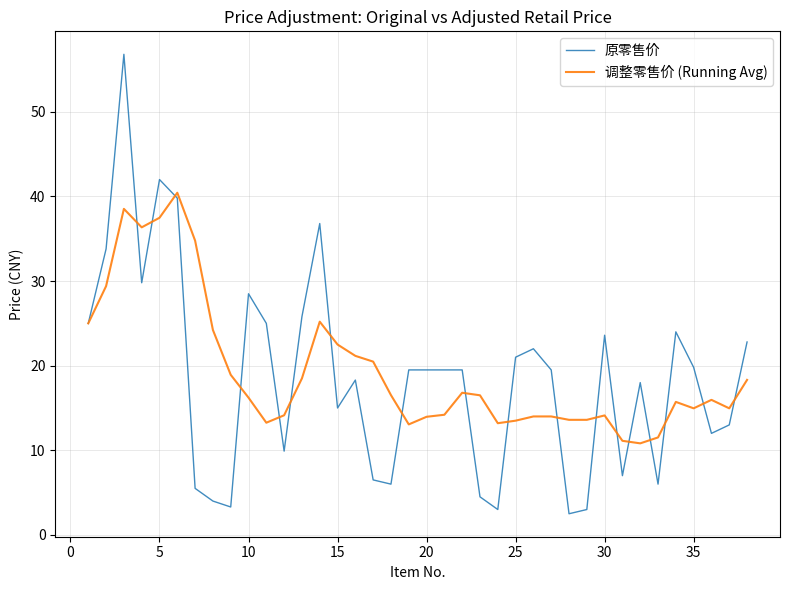

What is the difference between the maximum and minimum values in the 原零售价 series?

54.3